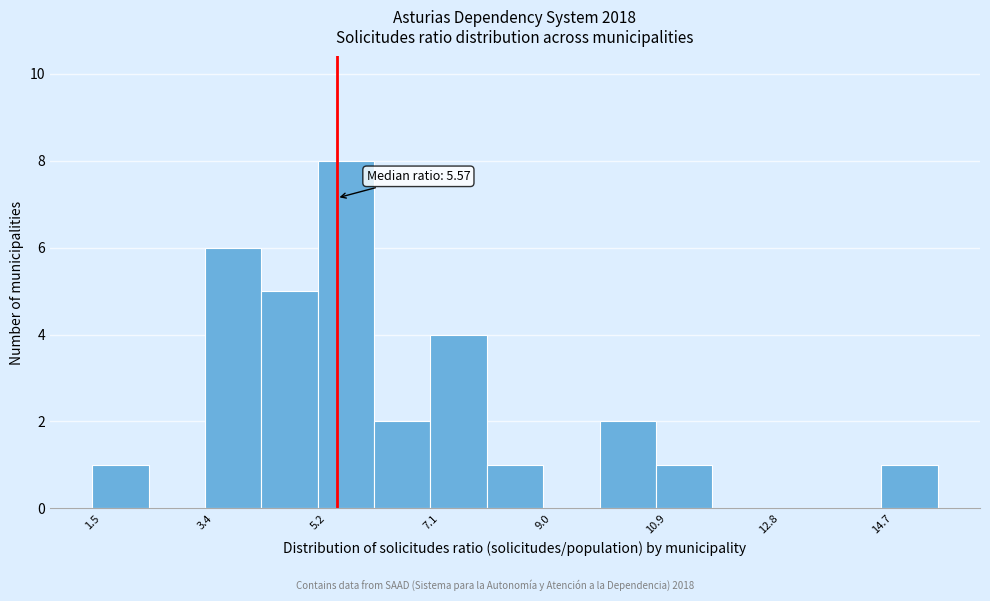

Which range on the x-axis has the tallest bar?

5.2 to 6.2